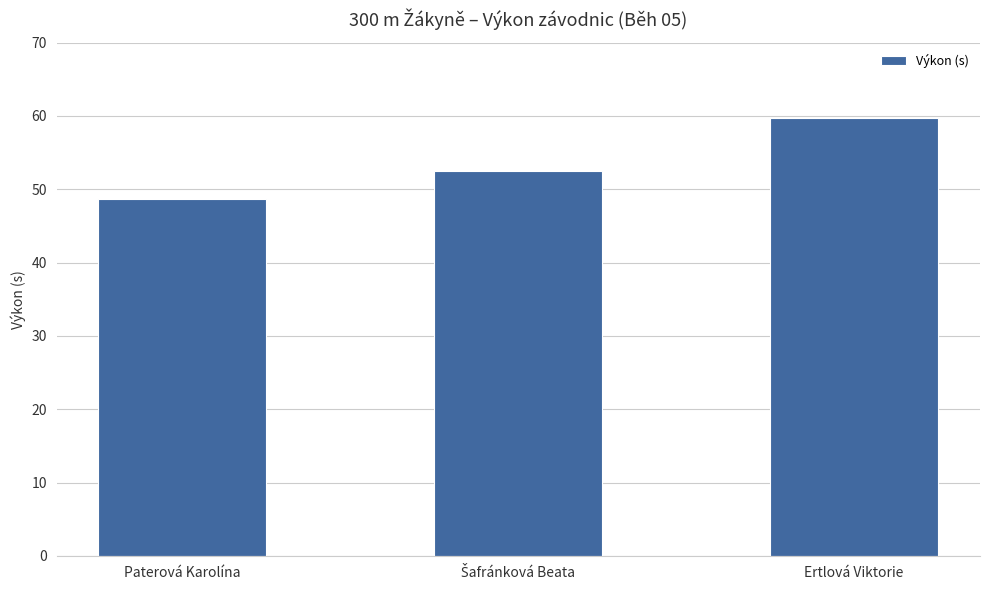

What is the label of the 1st bar from the left?

Paterová Karolína